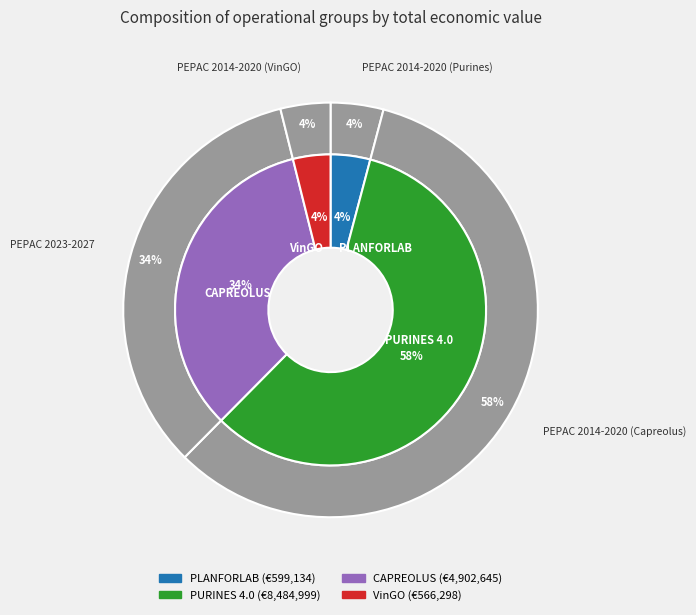

What is the change in value from PURINES 4.0 to CAPREOLUS?

-3582354